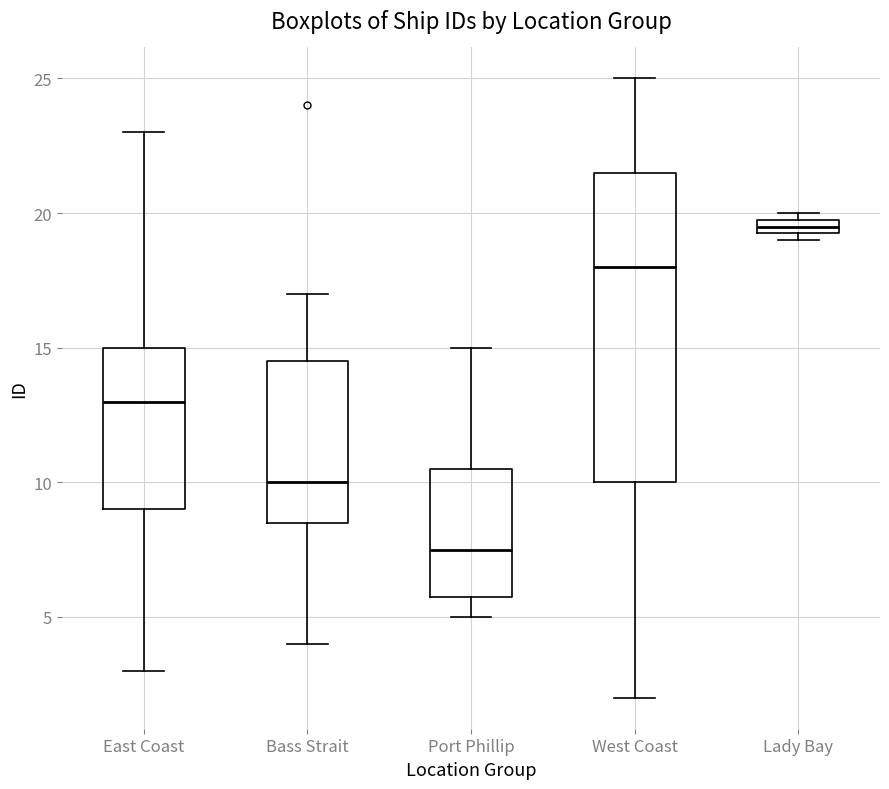

Comparing the boxes themselves (not the whiskers), which one is the tallest?

West Coast